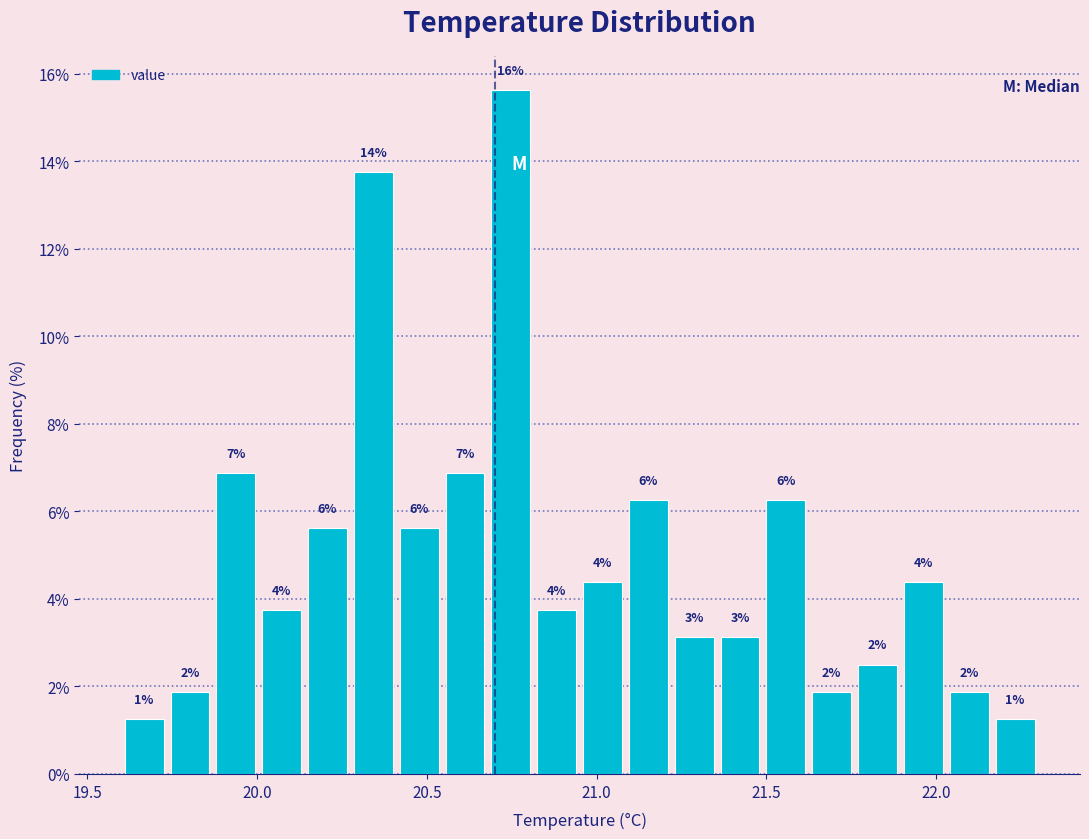

Around what value on the x-axis is the tallest bar? Give the approximate position of its centre, as read against the axis.

20.75